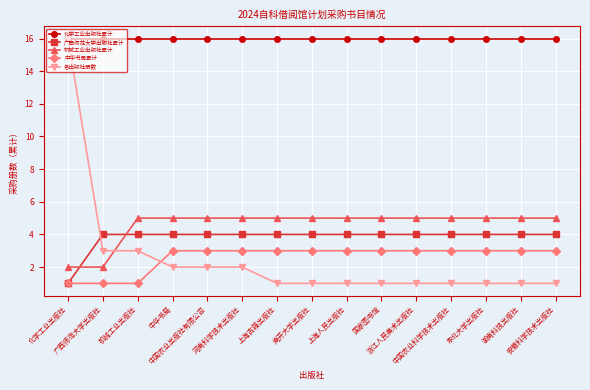

Which series has the widest spread of values?

各出版社册数